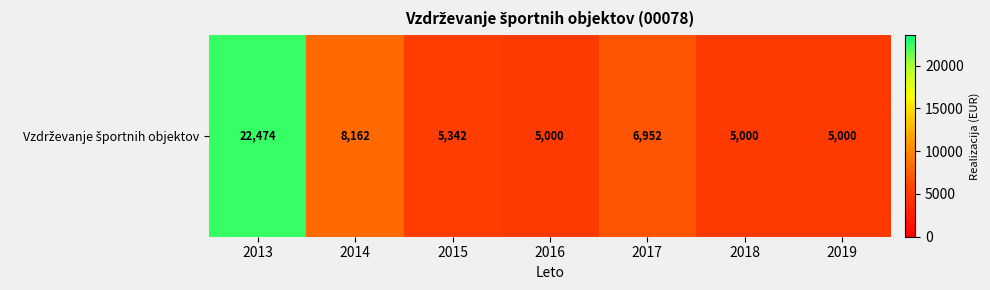

Reading left to right, what are all the values shown in this chart?

2013=22474	2014=8162	2015=5342	2016=5000	2017=6952	2018=5000	2019=5000